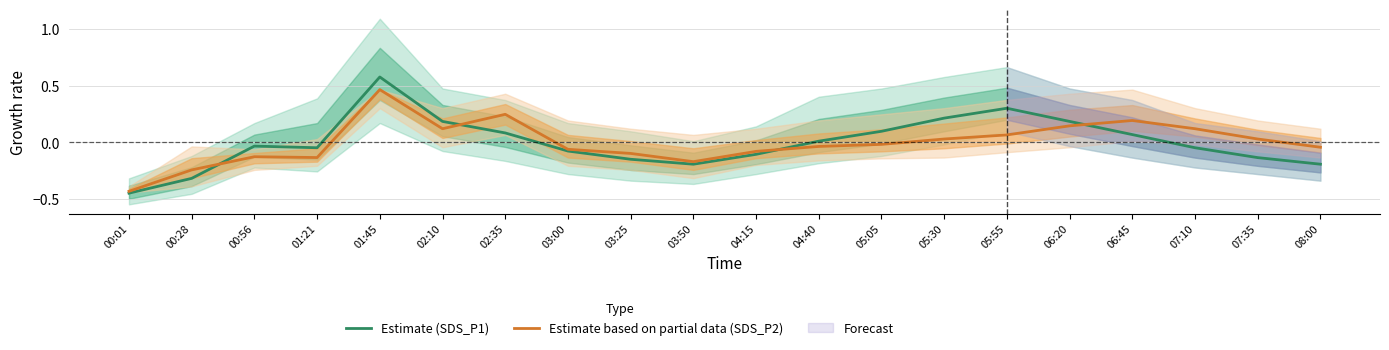

How many intersections are there between Estimate (SDS_P1) and Estimate based on partial data (SDS_P2)?

4